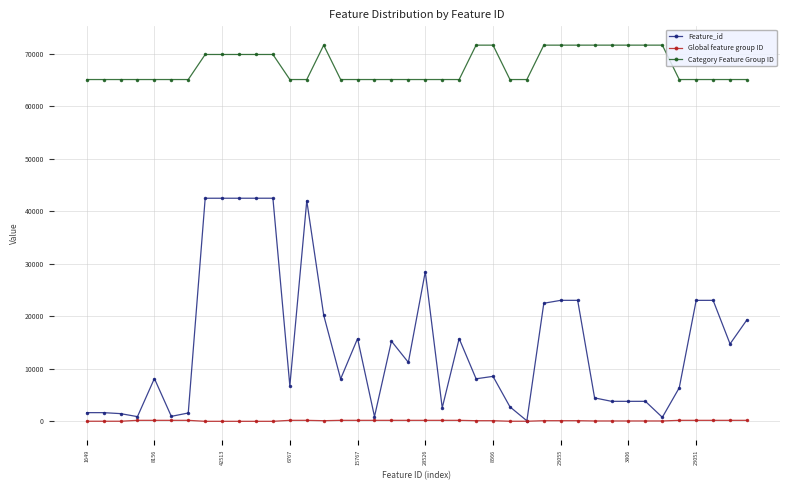

True or false: Feature_id has more than 2 points higher than both neighbors.

True